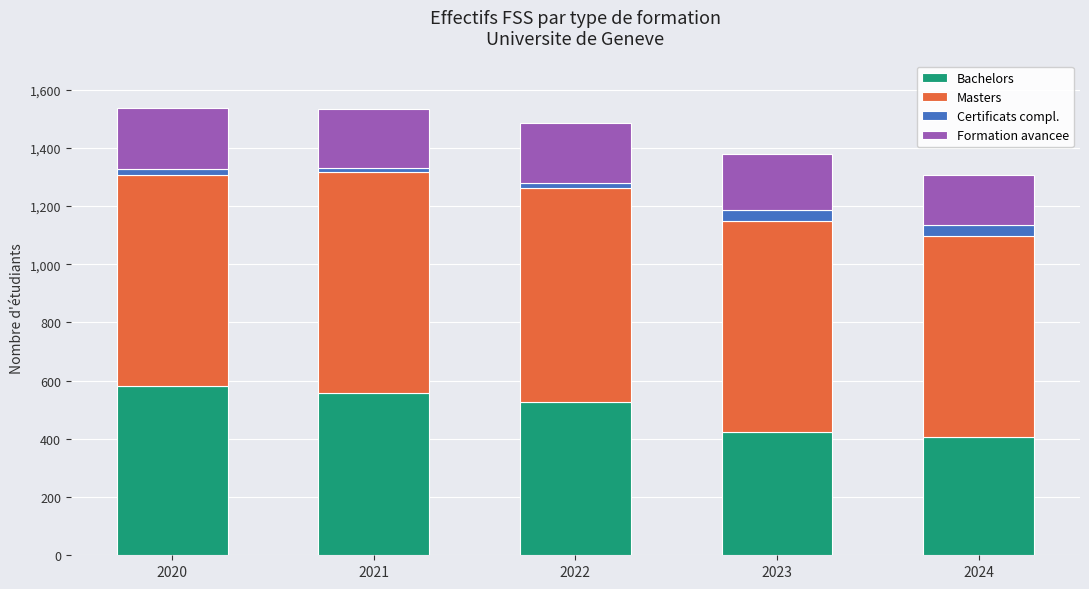

Reading right to left, transcribe the values for Bachelors.

407	425	526	558	580